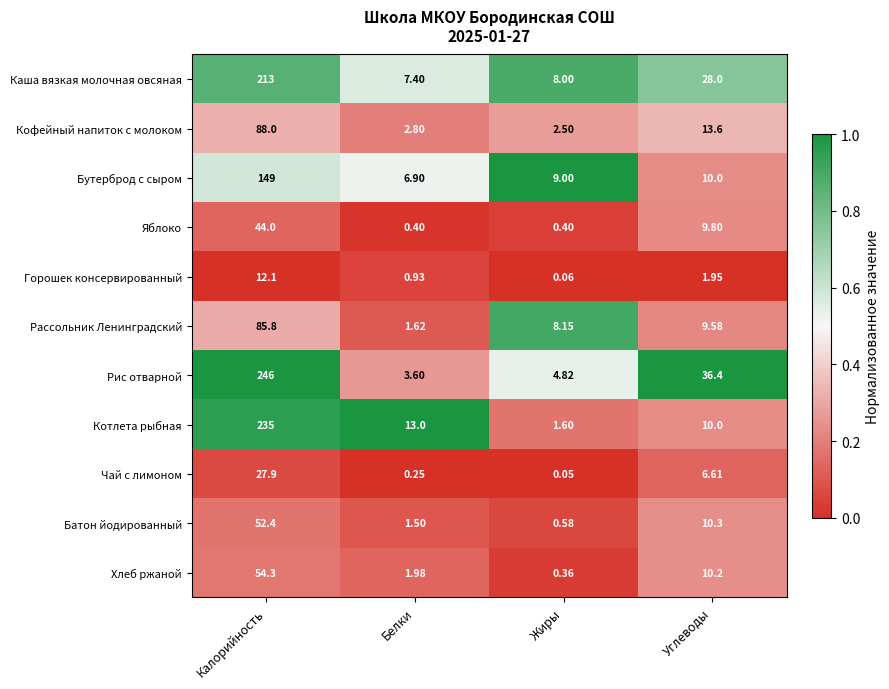

Between Жиры and Углеводы, which series saw the biggest shift?

Рис отварной